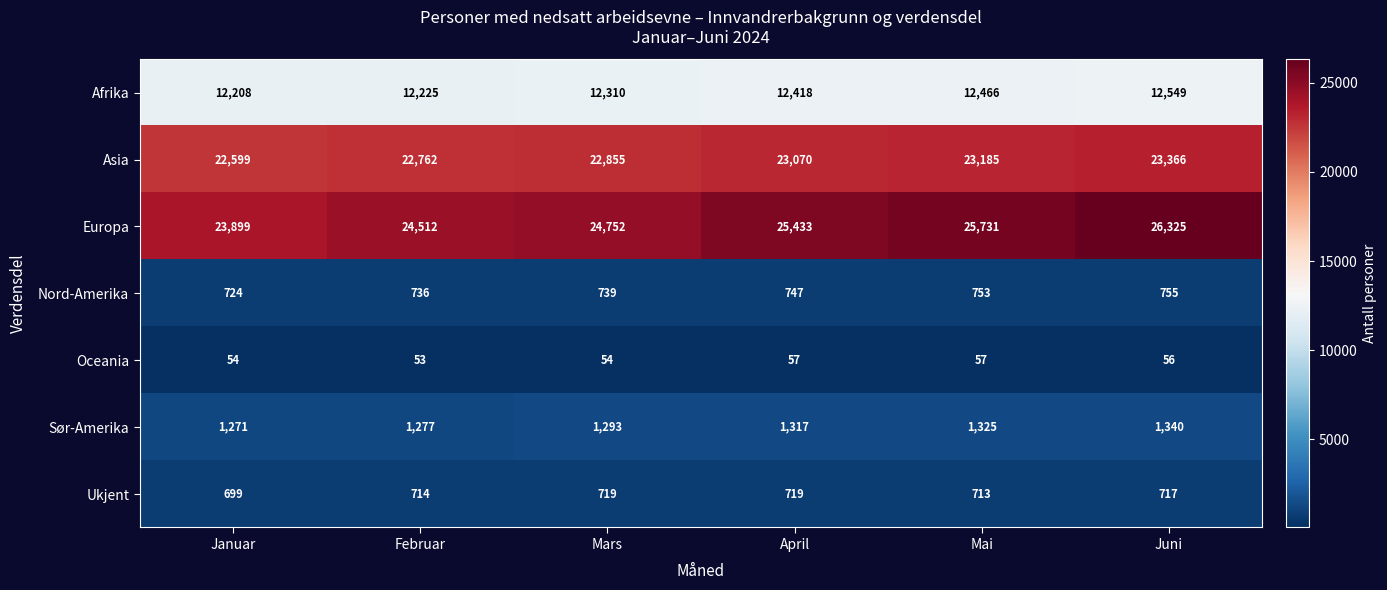

How many values in the Asia series are below 23070?

3